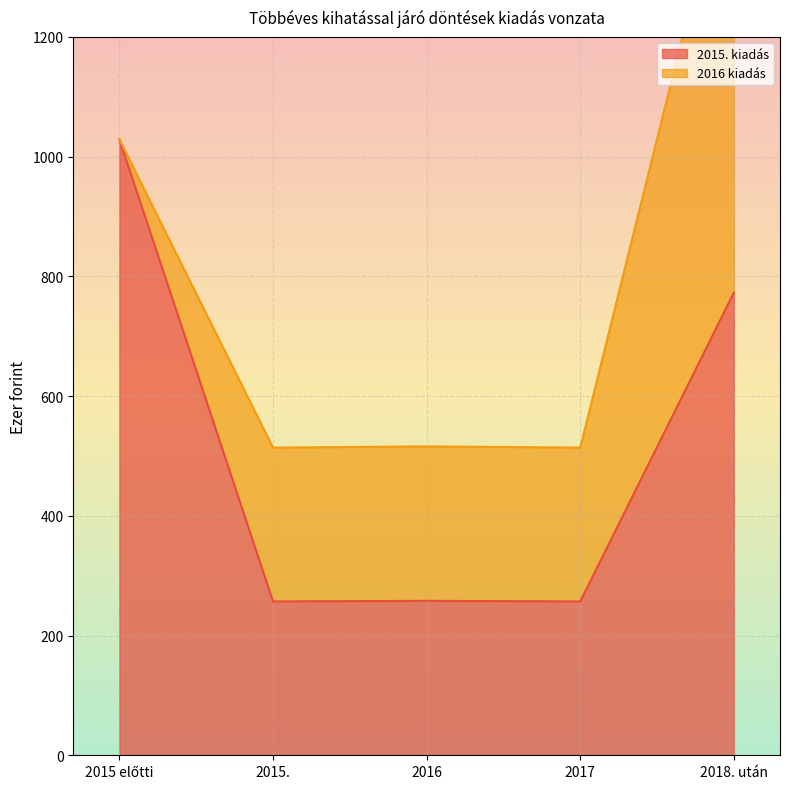

Which has a higher value, 2016 or 2017?

2016